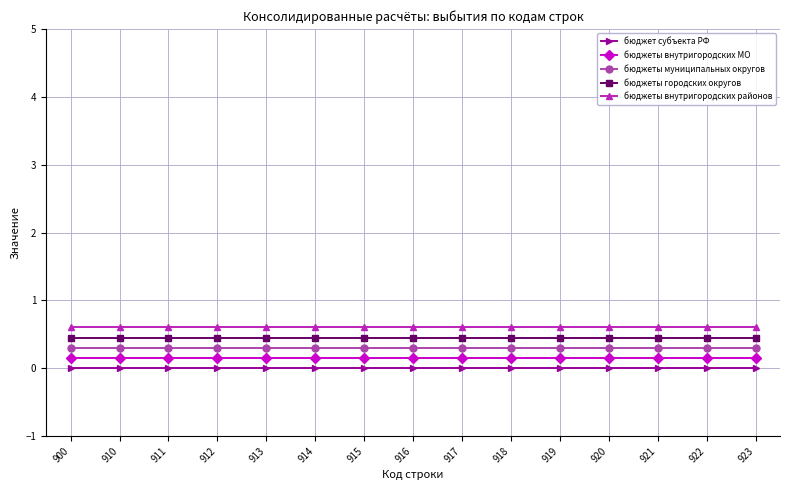

What is the spread (max minus min) of values at 923?

0.6